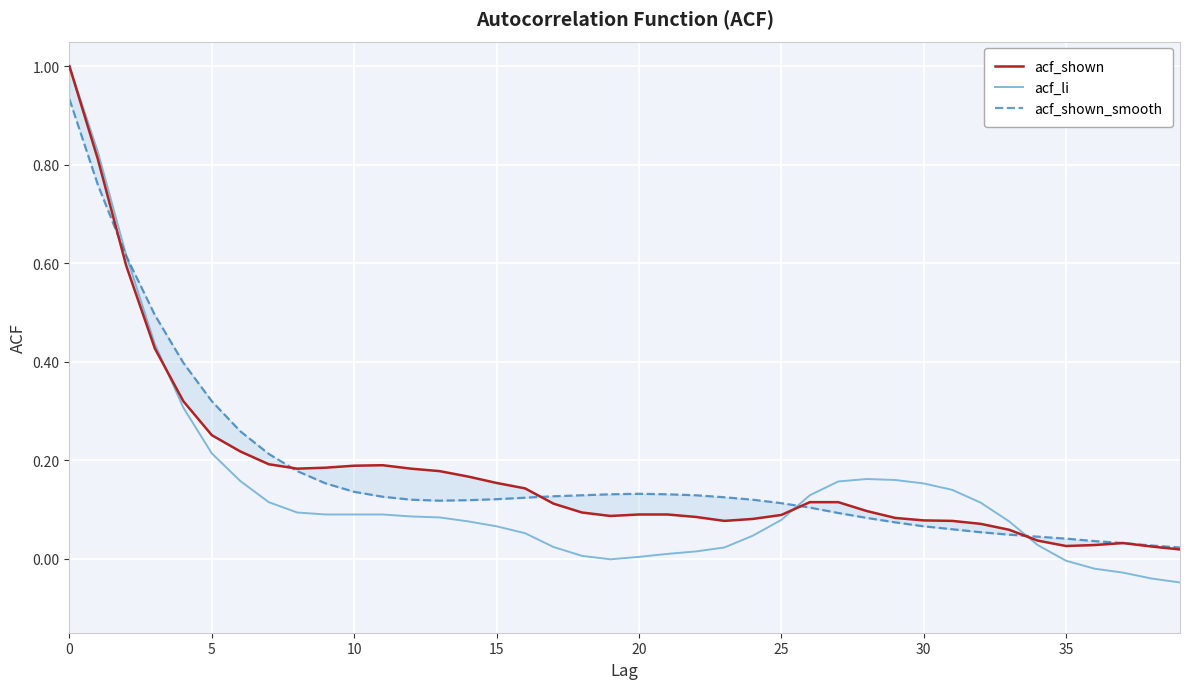

After their last crossing, which series has the higher values: acf_shown or acf_shown_smooth?

acf_shown_smooth